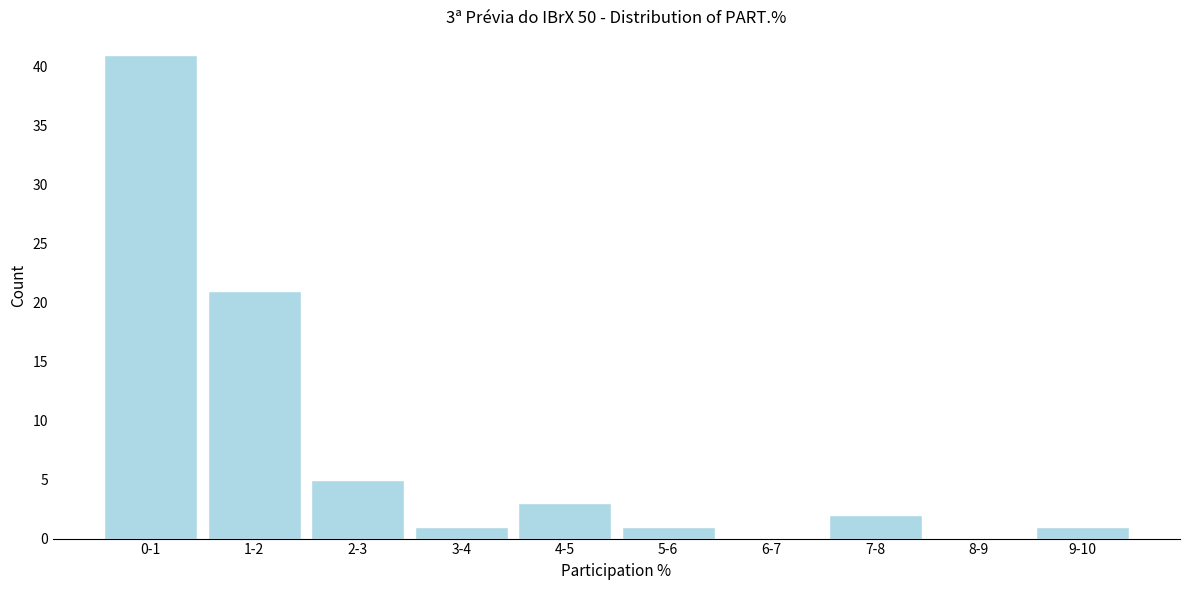

Reading left to right, what are all the values shown in this chart?

0-1=41	1-2=21	2-3=5	3-4=1	4-5=3	5-6=1	6-7=0	7-8=2	8-9=0	9-10=1